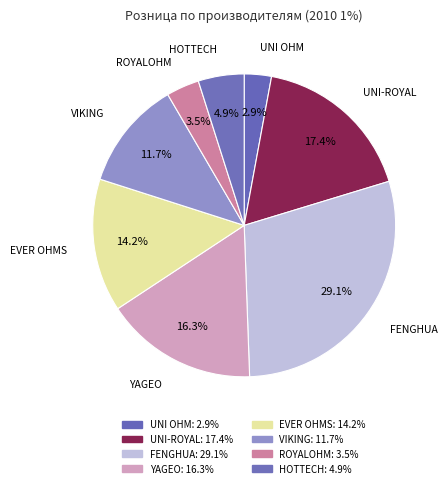

Combined, what portion of the pie is UNI-ROYAL and HOTTECH?

22.3%